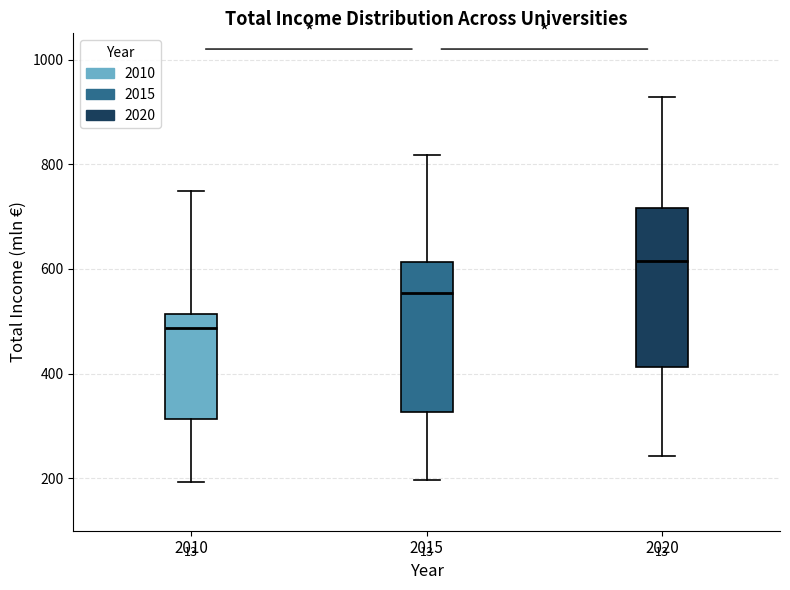

Which box has the highest median line?

2020